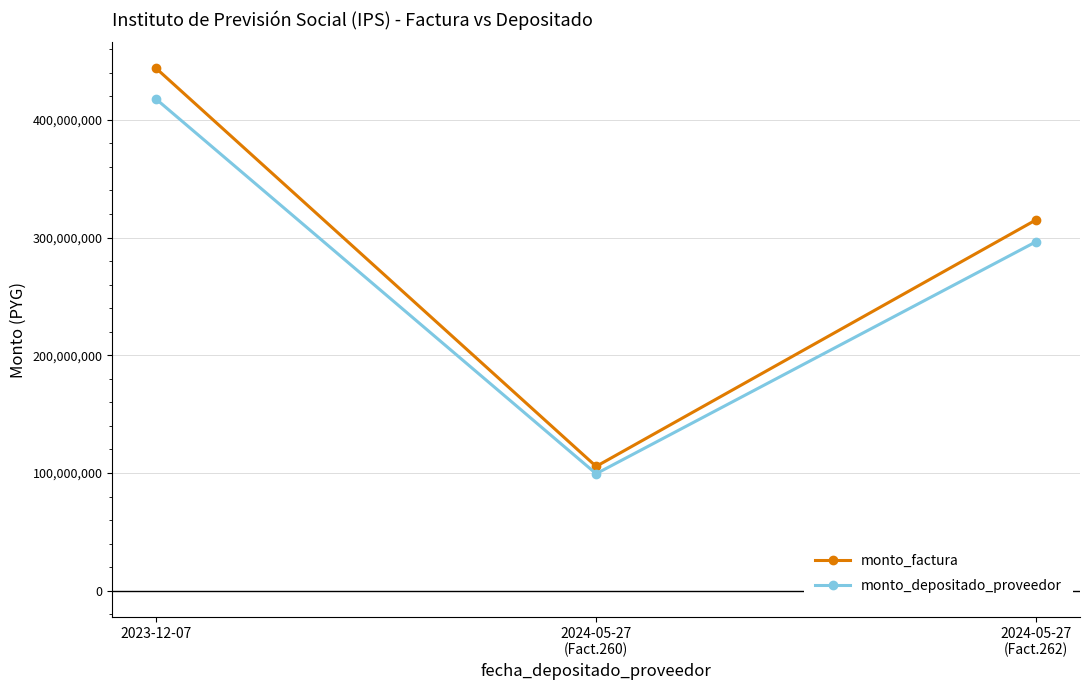

How many monto_factura values are between 105603445 and 443633307?

3